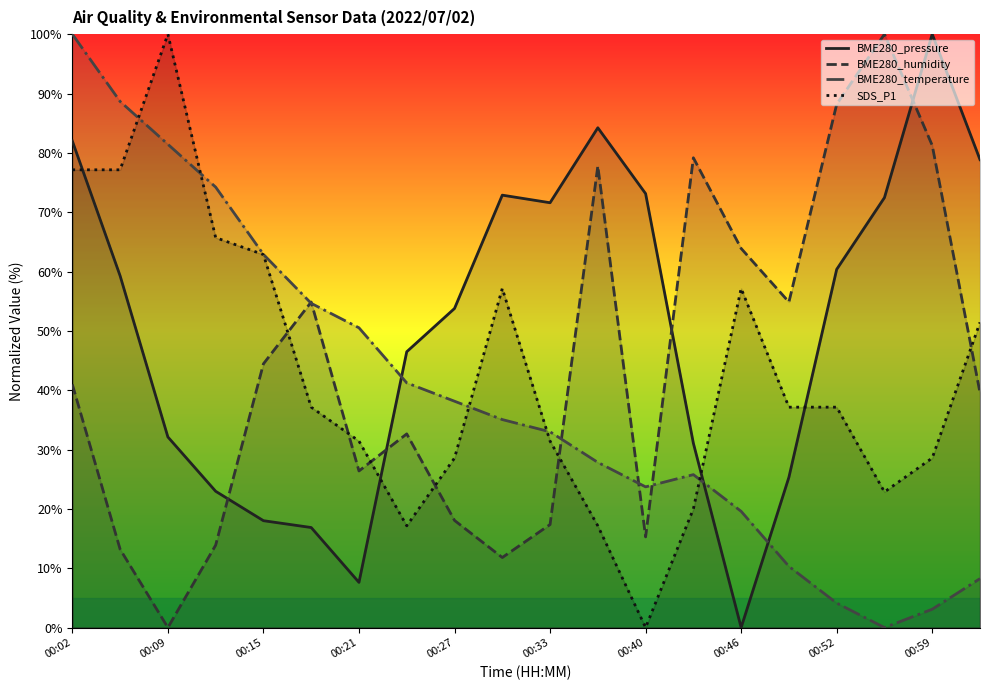

How many interior local peaks does the SDS_P1 series have?

3